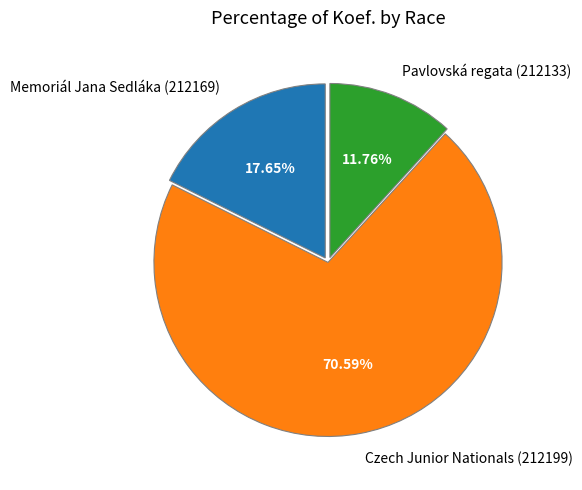

Which has a higher value, Memoriál Jana Sedláka (212169) or Czech Junior Nationals (212199)?

Czech Junior Nationals (212199)